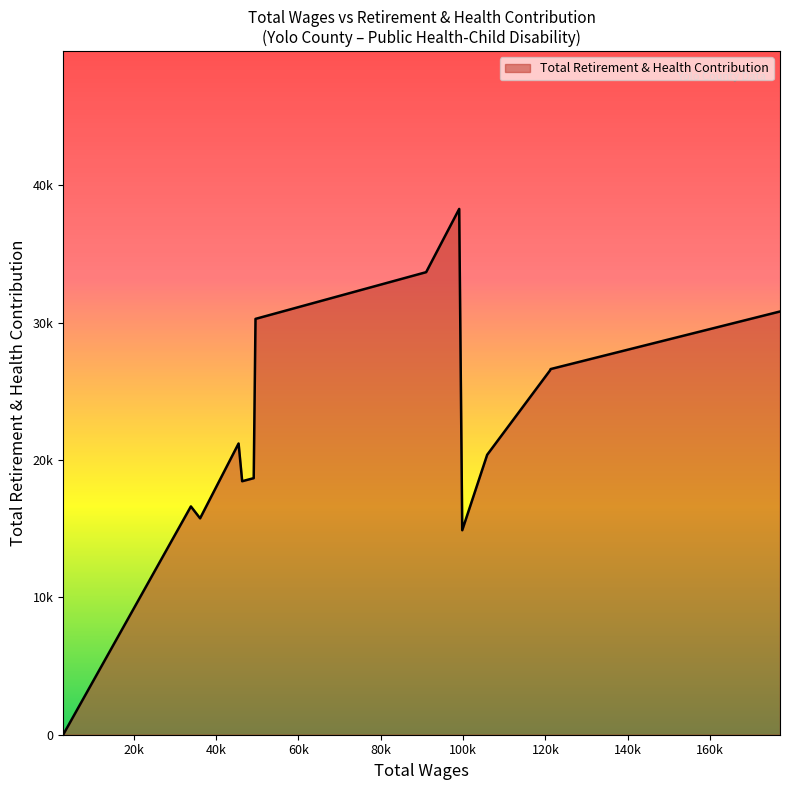

At which label is the value closest to 19140?

49132.0